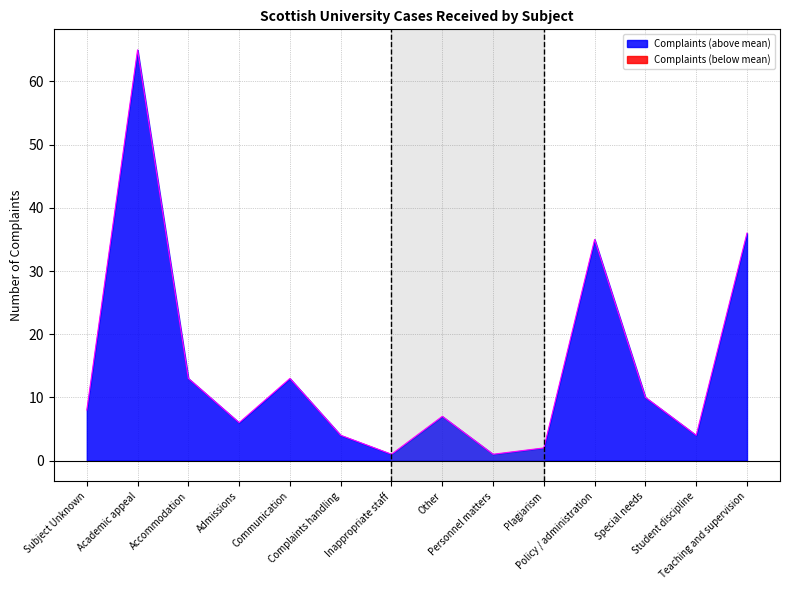

What is the label of the 3rd point from the right?

Special needs